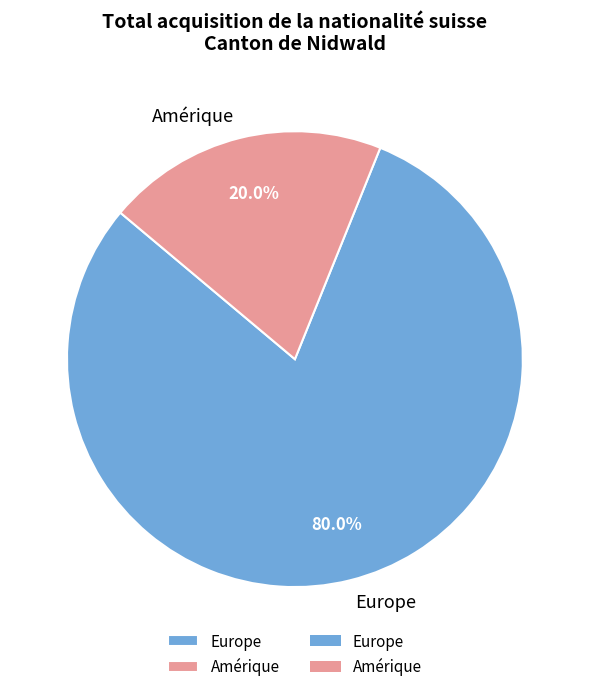

Combined, do Europe and Amérique account for over 50%?

Yes